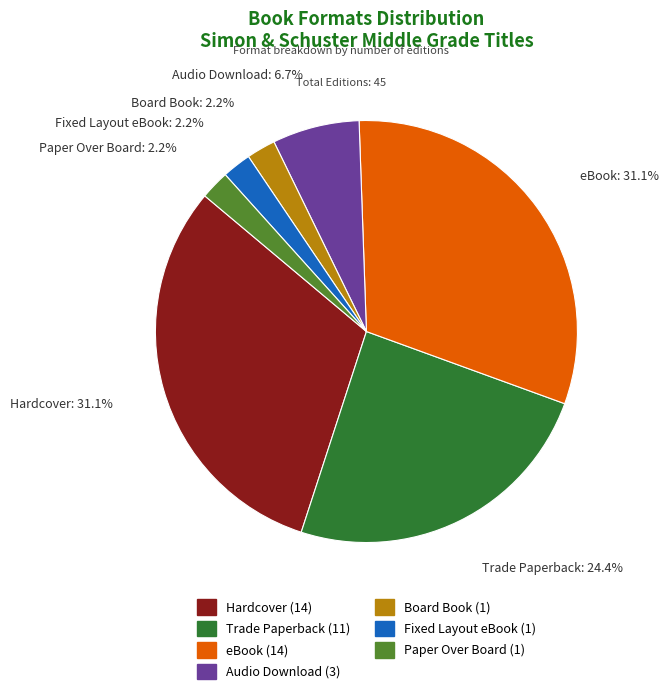

To the nearest percent, what is the combined percentage of Board Book and eBook?

33%